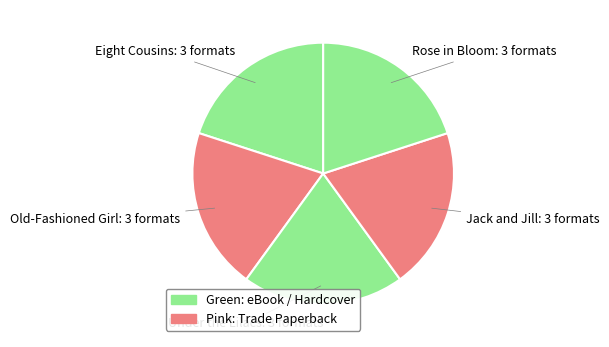

The Old-Fashioned Girl slice represents 7% of the pie. True or false?

False